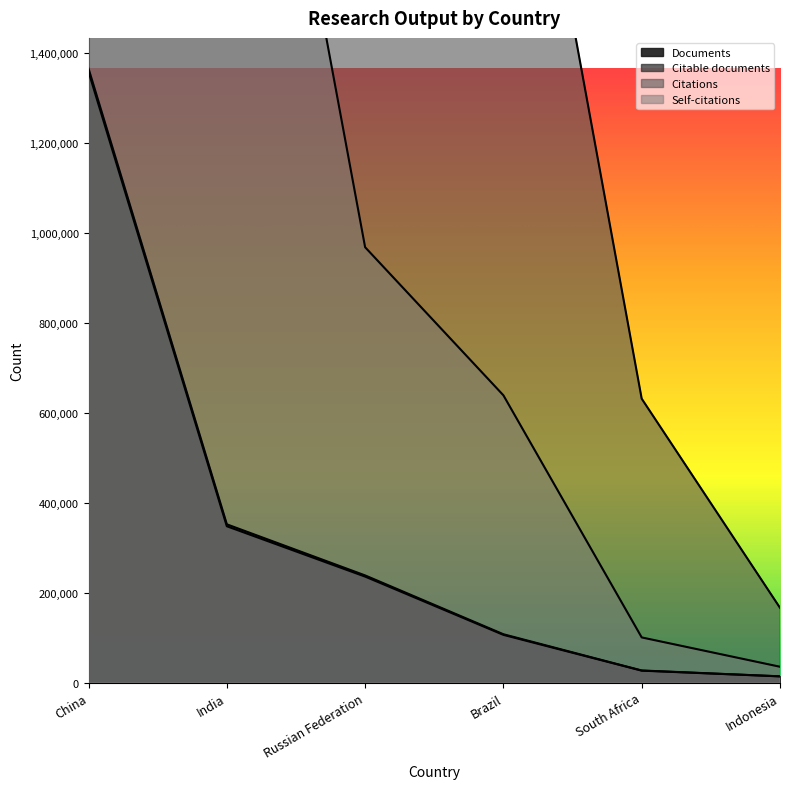

Which series has the largest range (max minus min)?

Citations